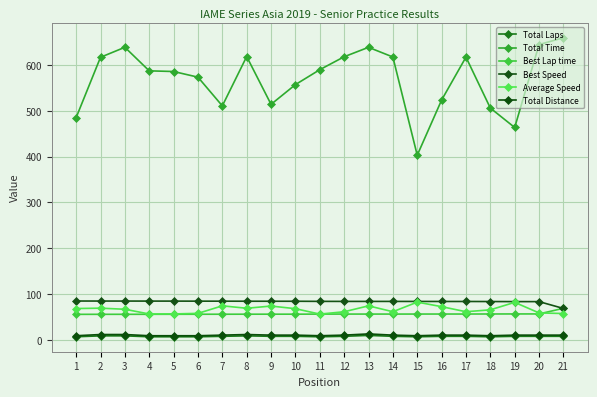

Is it true that Total Distance equals 2.6 at 12?

False